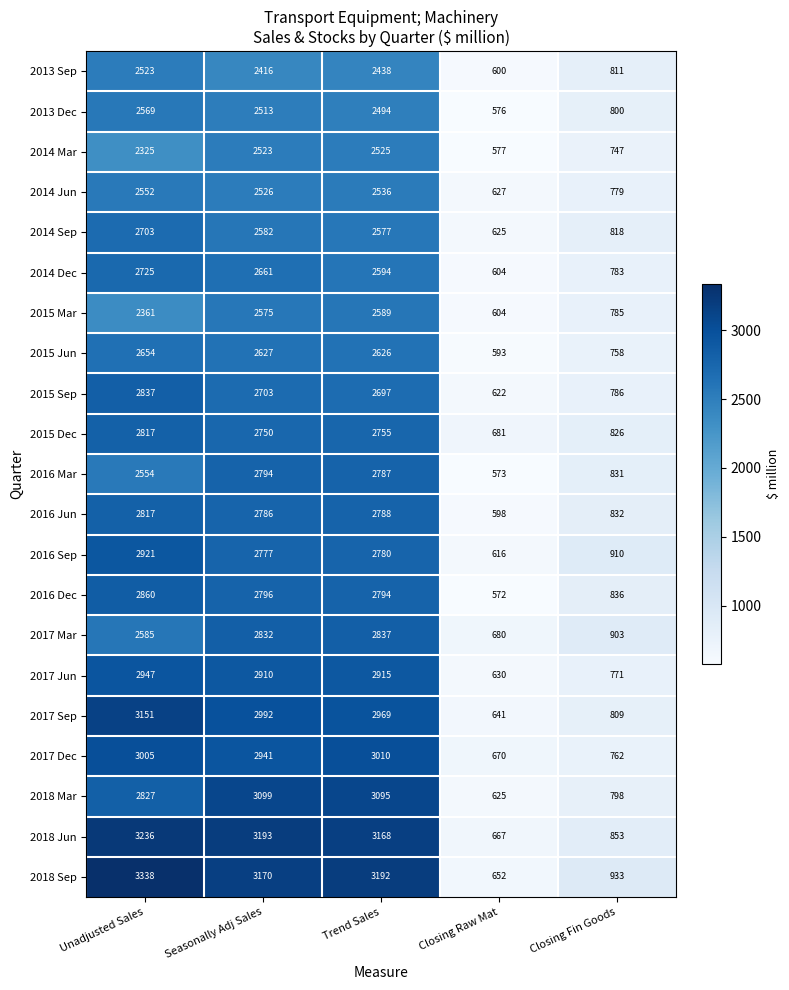

The 2017 Mar series shows 1589 at Unadjusted Sales. True or false?

False